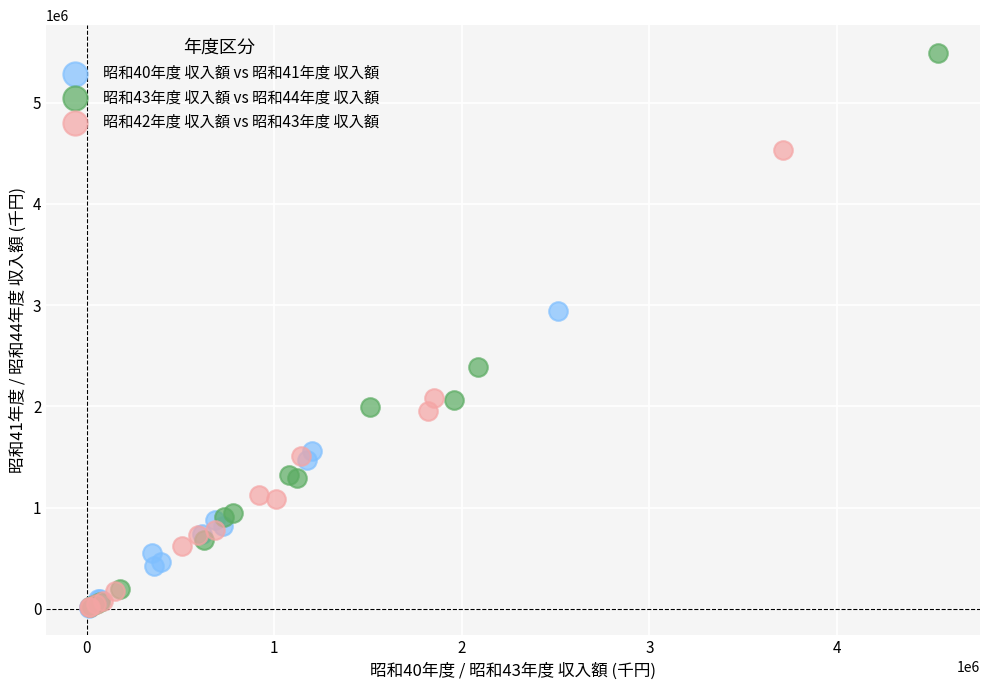

Which series reaches the maximum Y coordinate?

昭和43年度 収入額 vs 昭和44年度 収入額